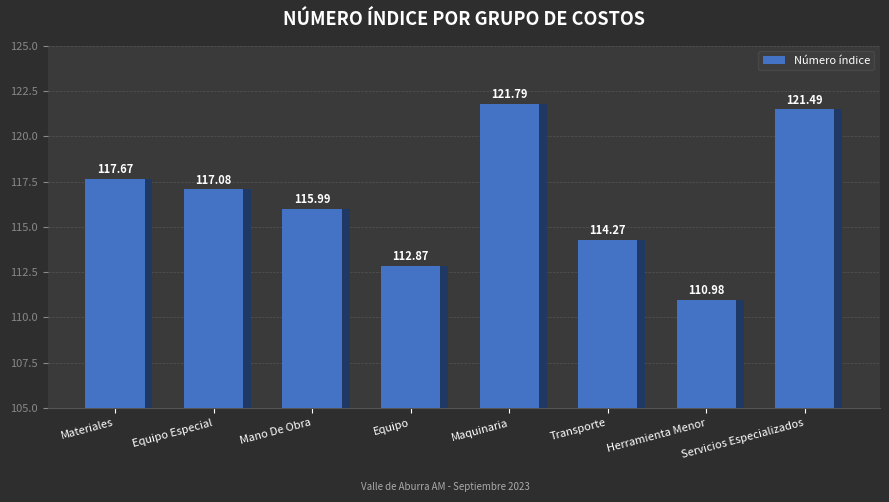

The value at Transporte is 189.9. True or false?

False